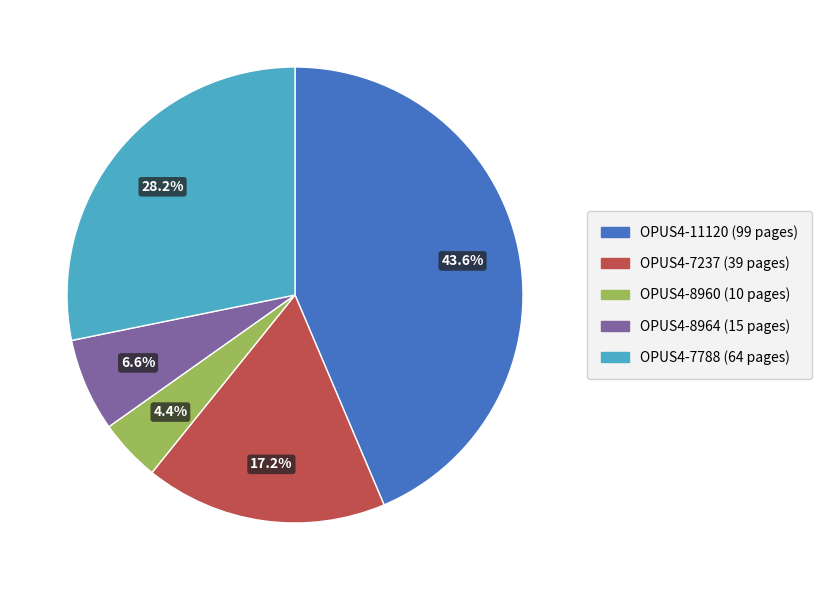

Rank the categories by value from lowest to highest.

OPUS4-8960, OPUS4-8964, OPUS4-7237, OPUS4-7788, OPUS4-11120